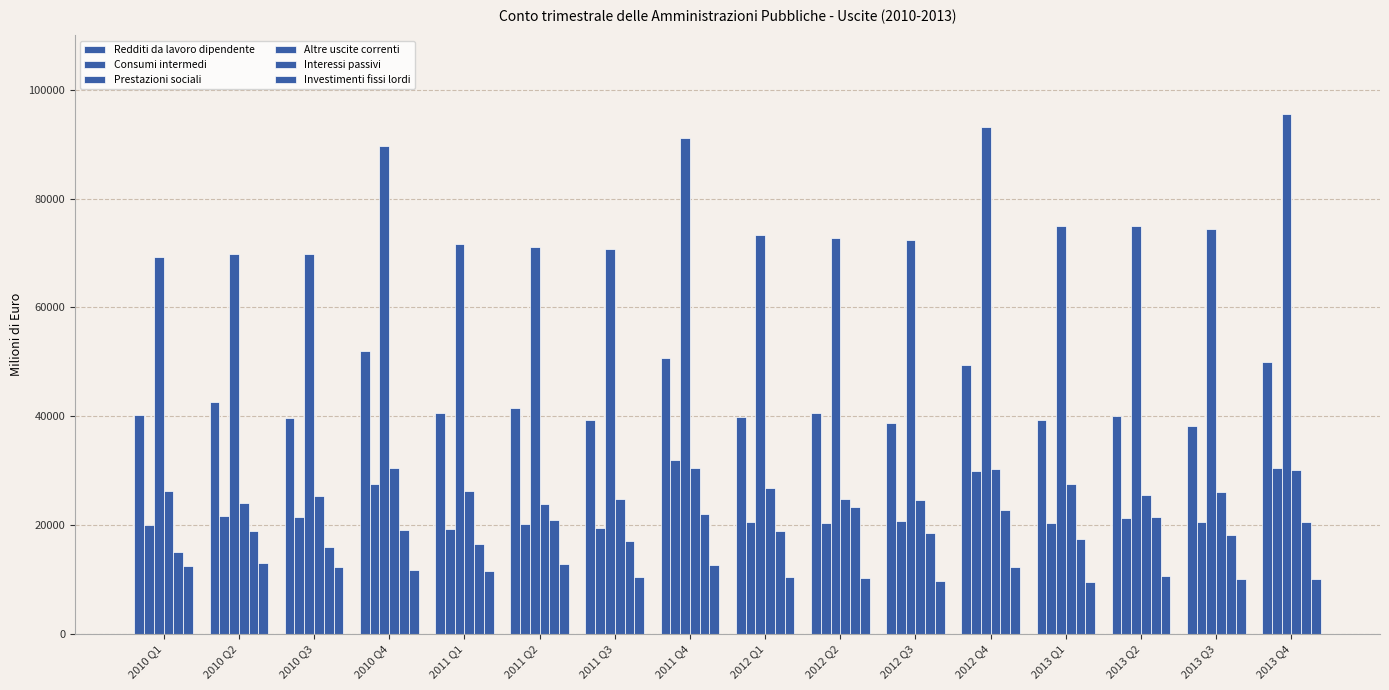

Where is Investimenti fissi lordi nearest to the value 11195?

2011 Q1